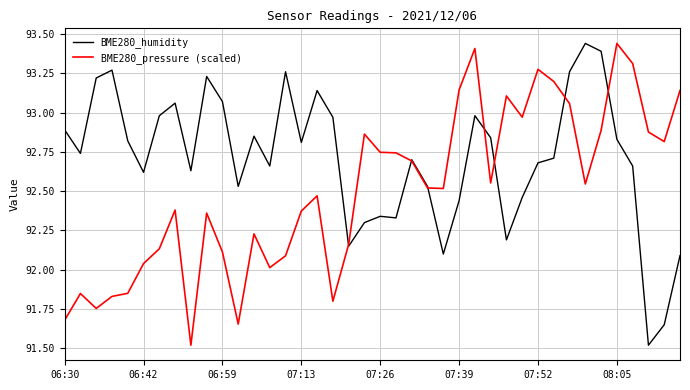

Rank the series by their average value, from lowest to highest.

BME280_pressure (scaled), BME280_humidity